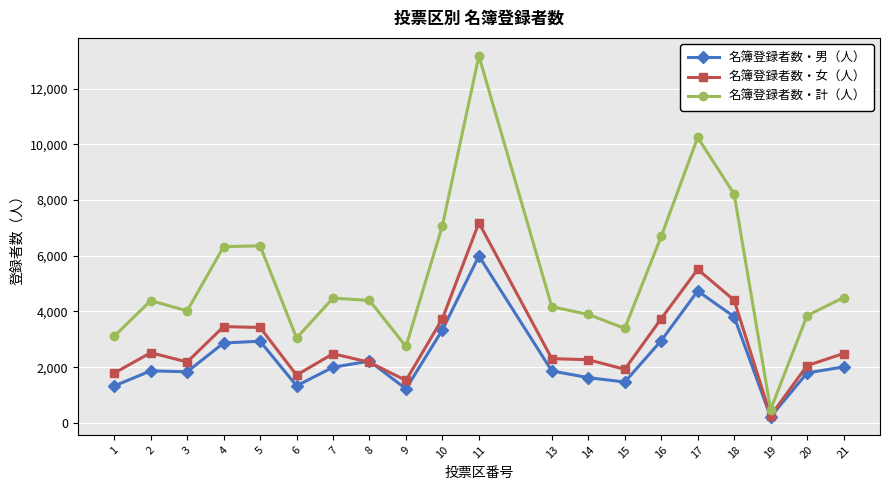

The 名簿登録者数・女（人） series shows 7203 at 18. True or false?

False